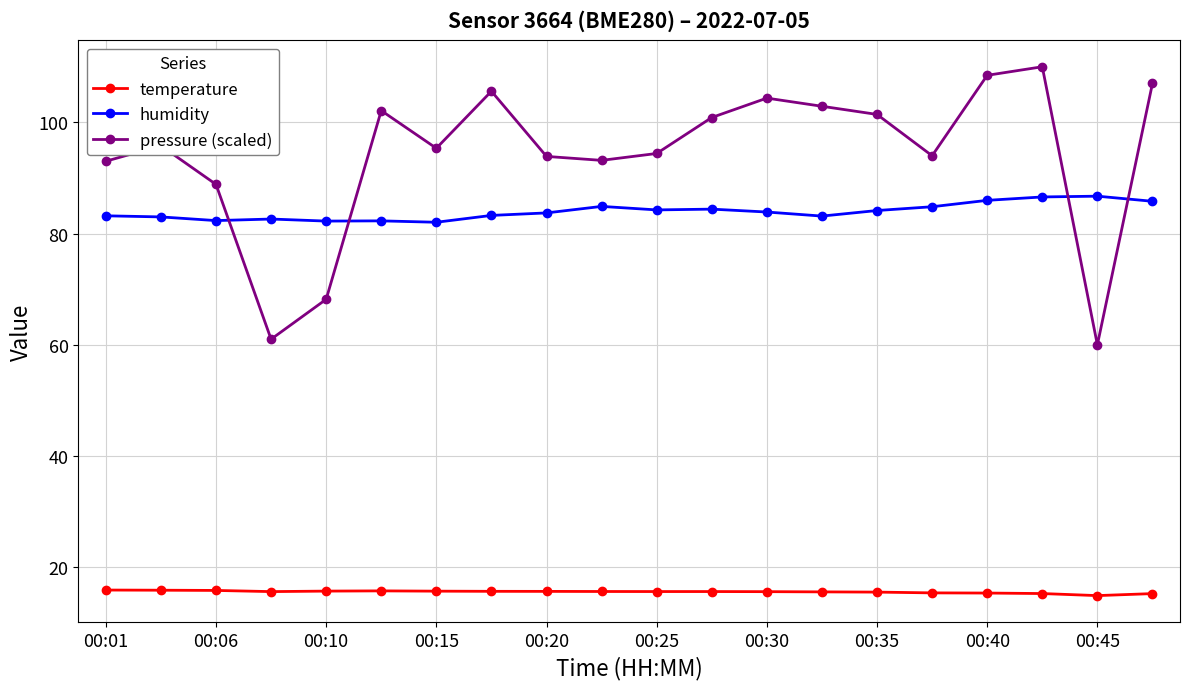

What is the average value of the humidity series?

84.0